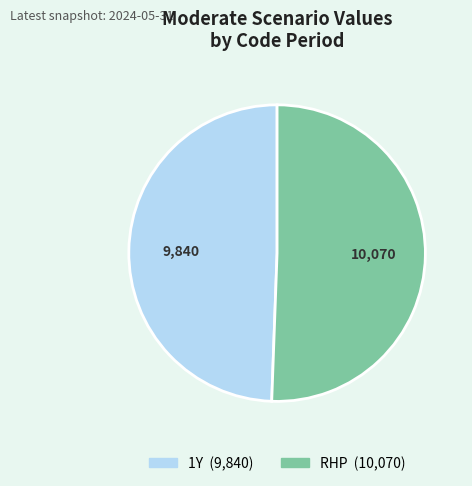

What is the majority slice?

RHP